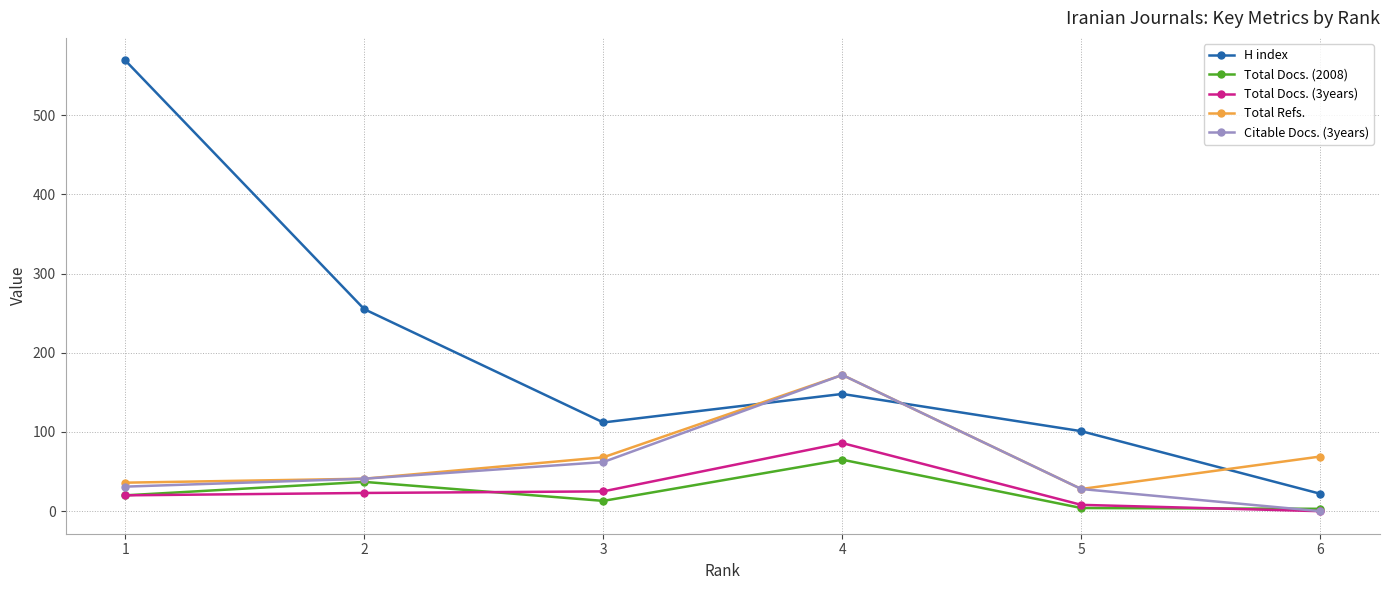

Where is the first local maximum for Total Docs. (2008)?

2